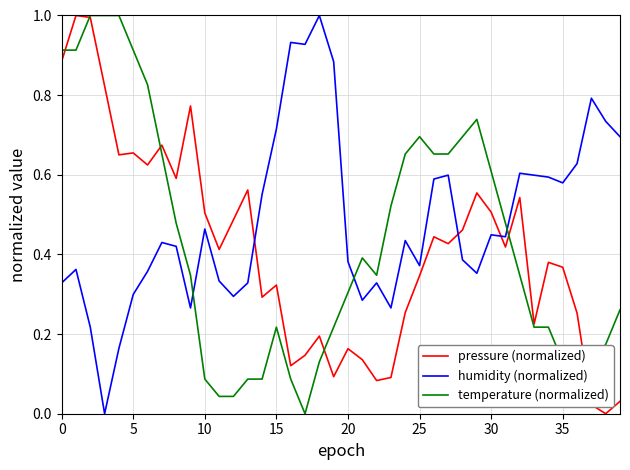

What is the sum of all temperature (normalized) values?

17.4